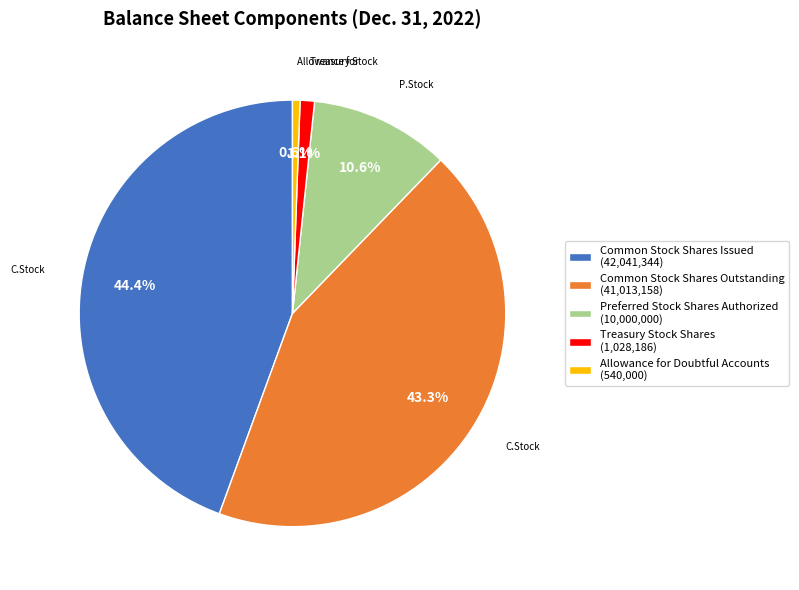

How many slices are in this pie chart?

5